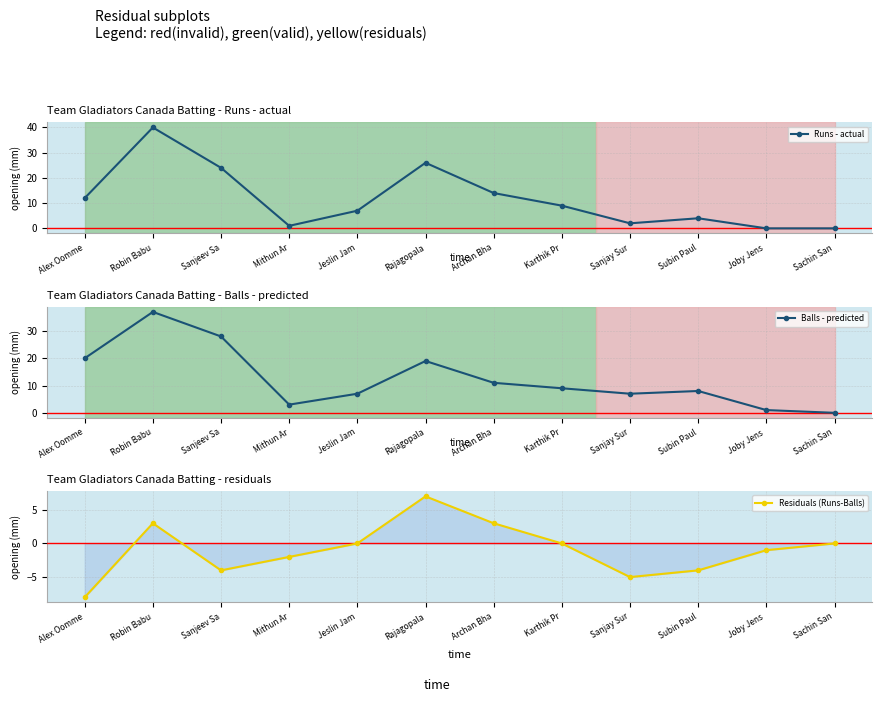

At which label is Balls - predicted closest to 18?

Rajagopala